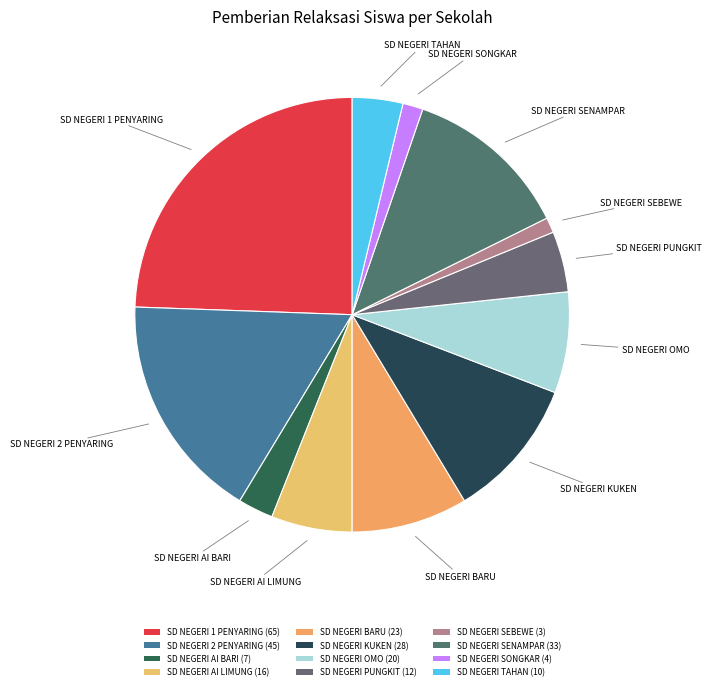

What percentage is the SD NEGERI BARU slice, to the nearest percent?

9%